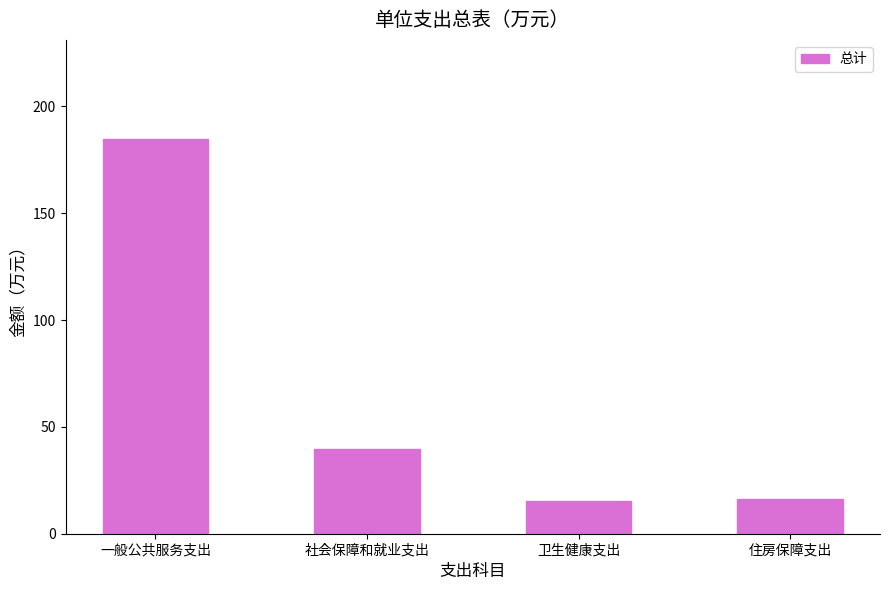

What is the difference between the second highest and minimum values?

24.3